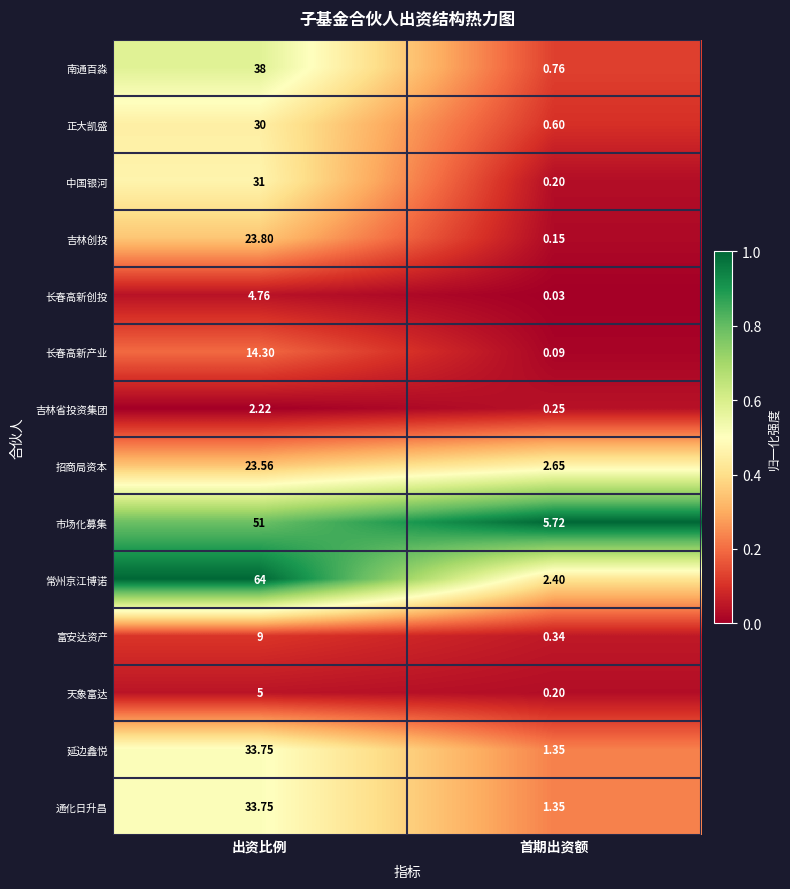

List the labels in order of 南通百淼 value, smallest first.

首期出资额, 出资比例